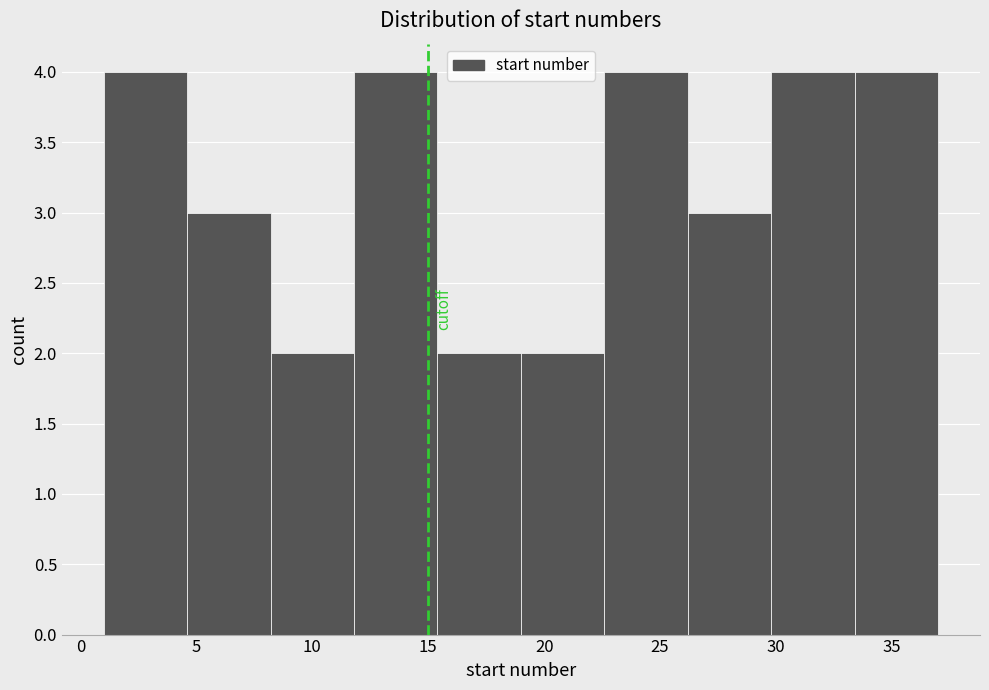

What is the height of the bar covering 19.0 to 22.6 on the x-axis? Neither the bar edges nor the heights are printed on the chart, so give them approximately, as read against the axes.

2